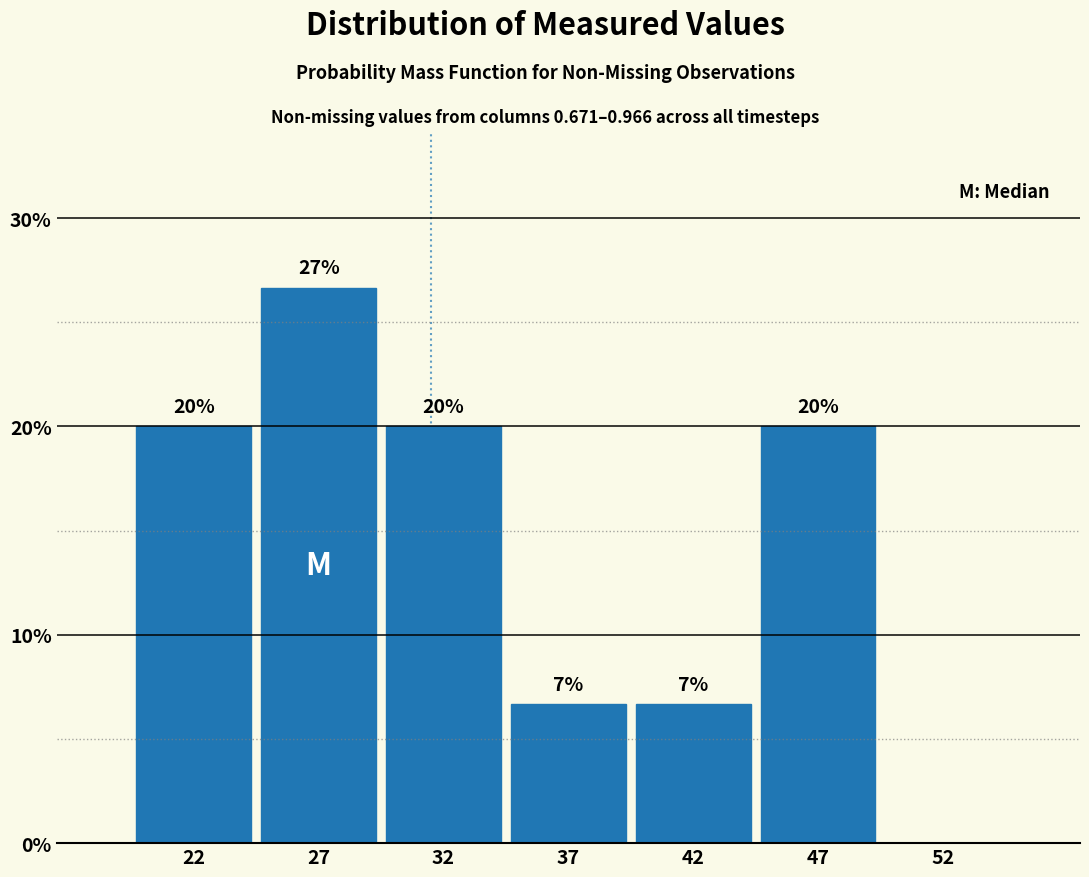

Read the value at 37.

6.7